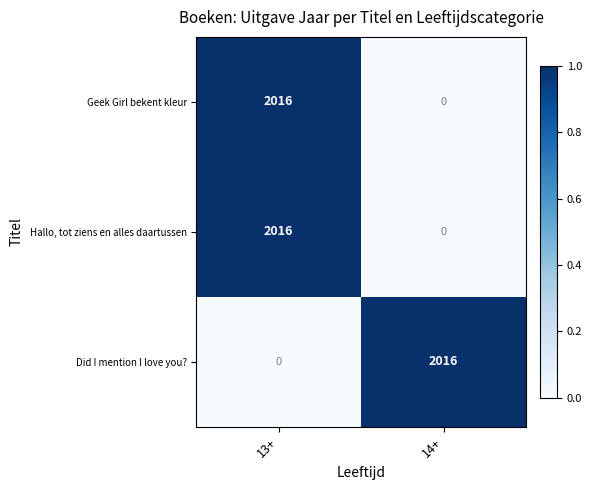

Rank the categories by Did I mention I love you? value from highest to lowest.

14+, 13+